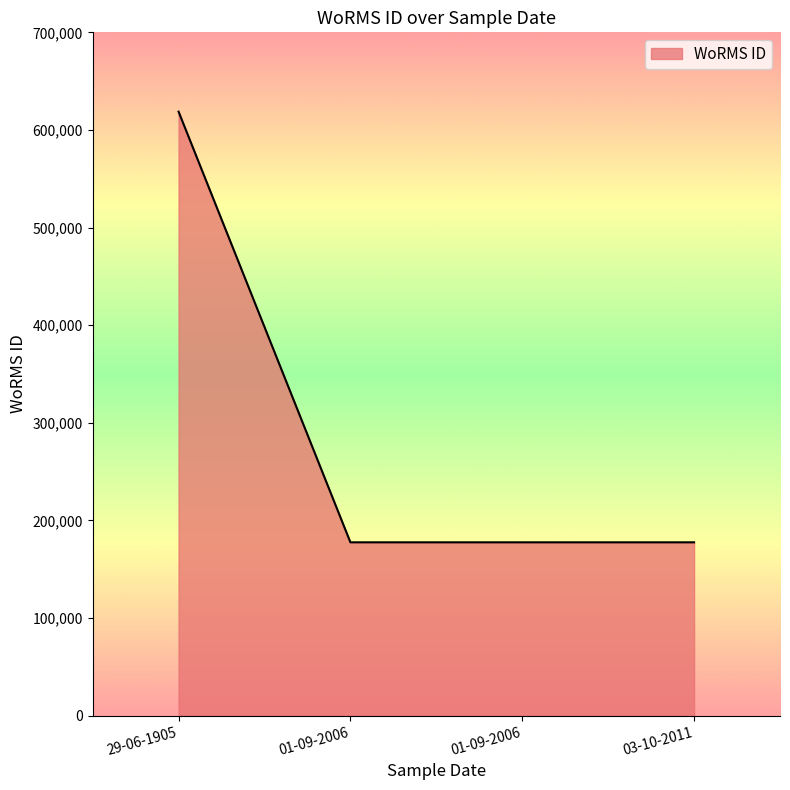

Rank the categories by value from lowest to highest.

01-09-2006, 01-09-2006, 03-10-2011, 29-06-1905